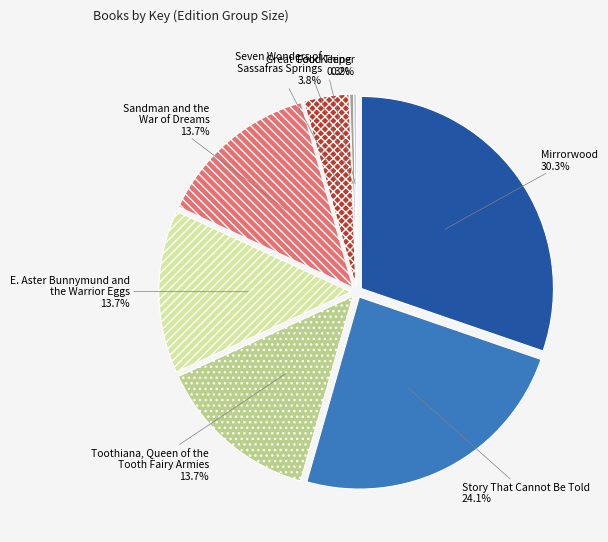

Do E. Aster Bunnymund and
the Warrior Eggs and Story That Cannot Be Told together represent more than half of the pie?

No